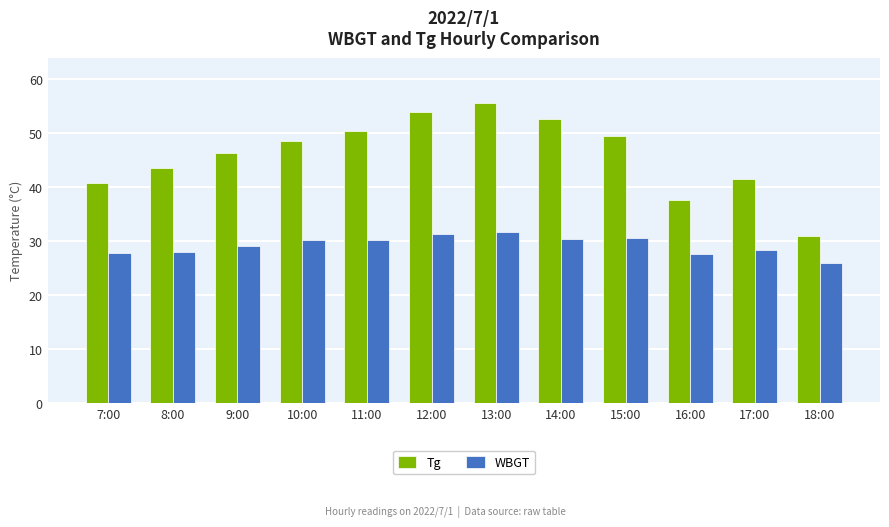

At how many categories does at least one series exceed 28?

12